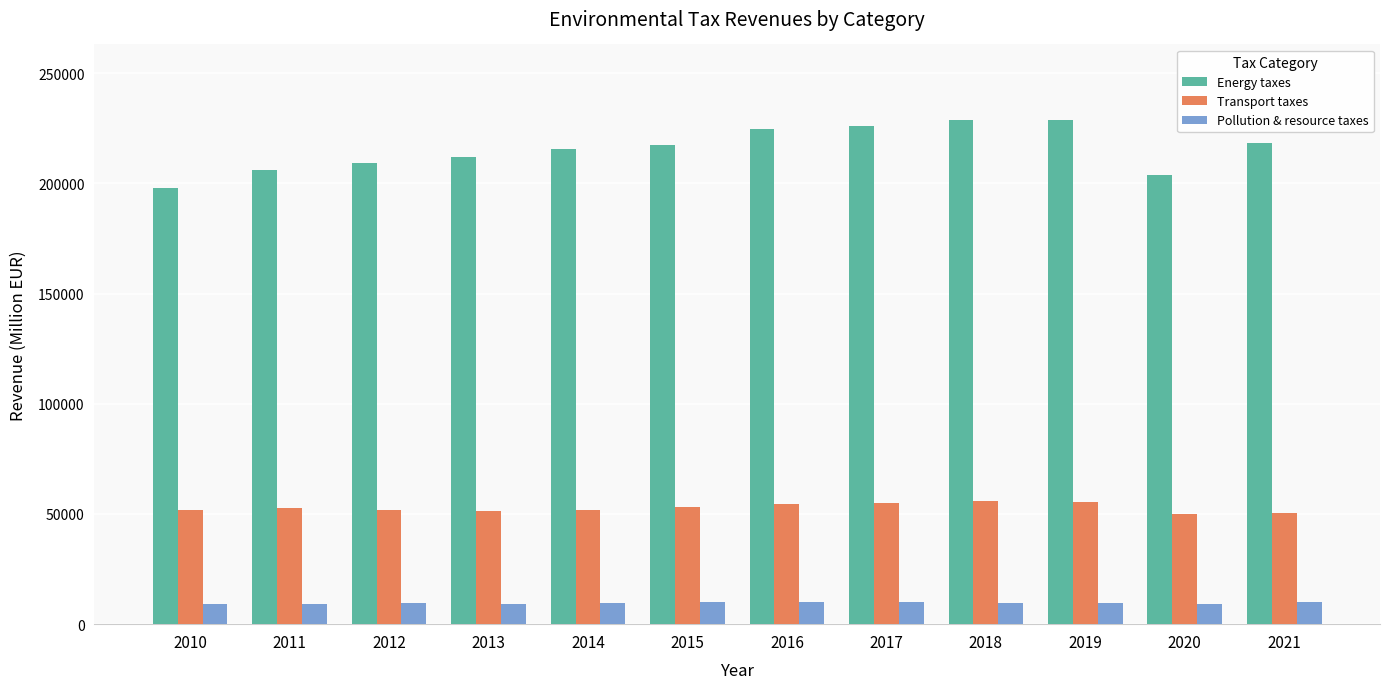

What is the minimum value shown in the chart?

8924.2